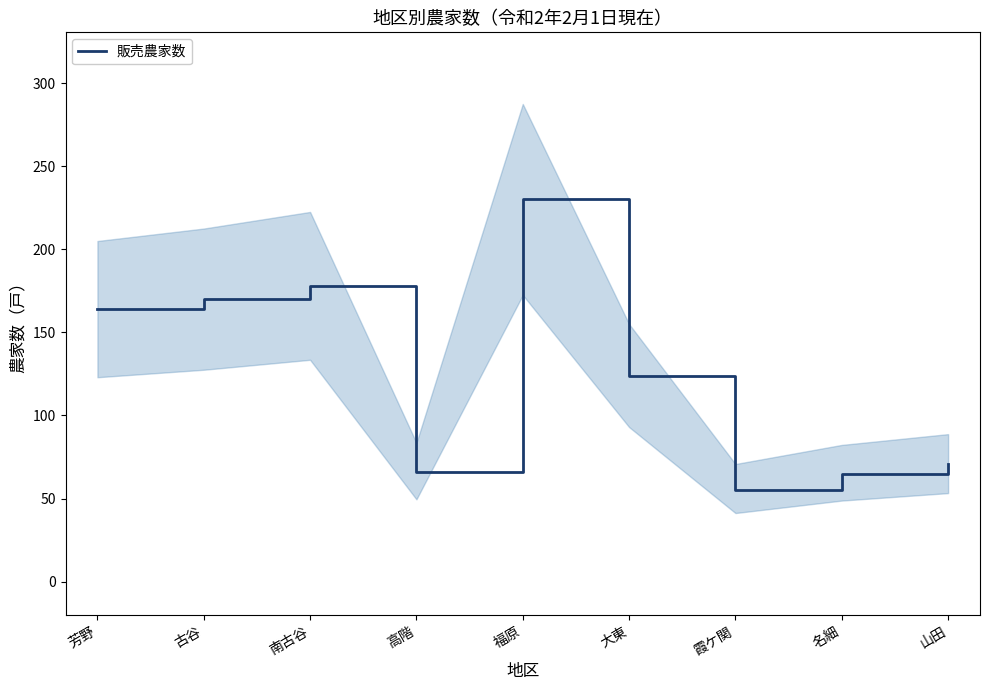

Is it true that the value at 福原 is 384?

False